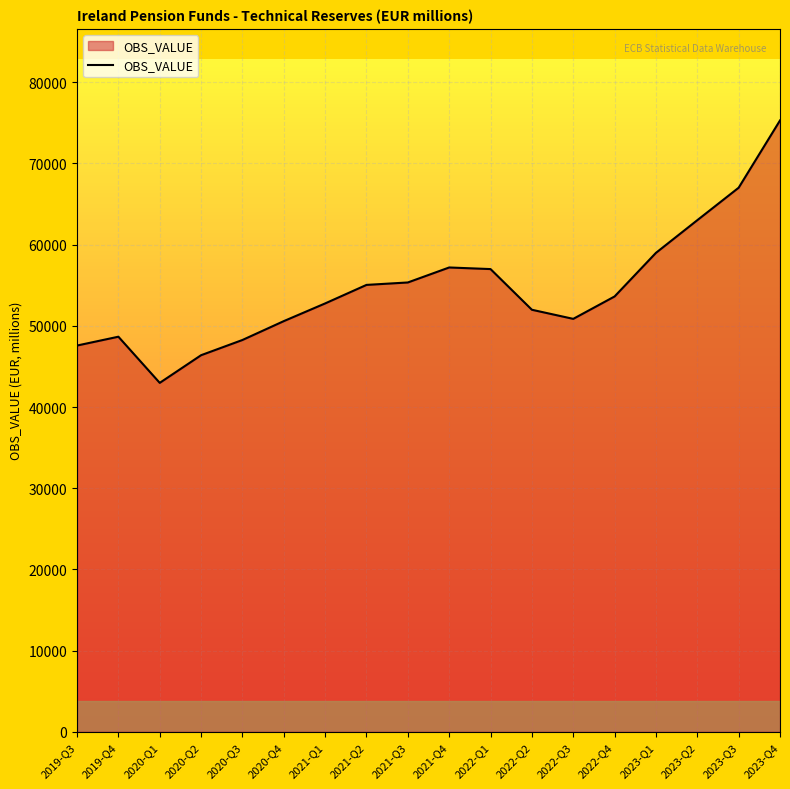

What is the minimum value shown in the chart?

42975.7